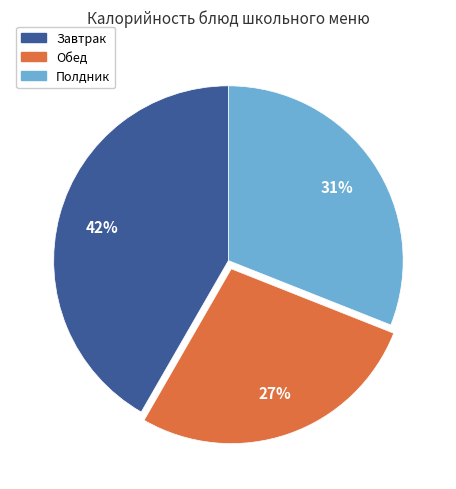

To the nearest percent, what is the average slice percentage?

33%